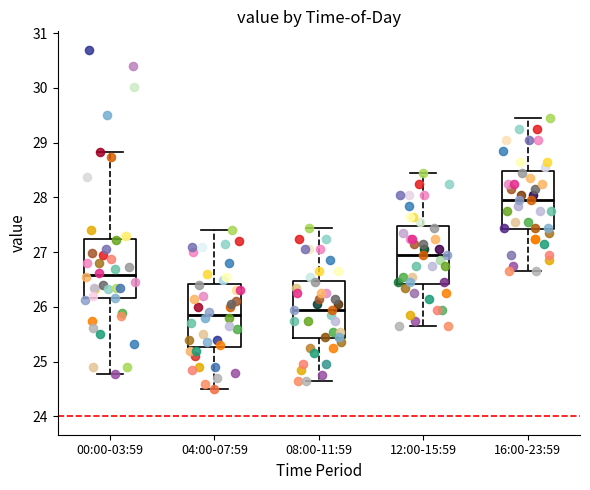

Reading left to right, transcribe this box plot: for each box, give where its median line is, the range the box spans, and where its two whiskers end, as read against the y-axis. The values are not printed on the chart, so give them approximately, as read against the axis.

00:00-03:59: median 26.6, box 26.2 to 27.2, whiskers 24.8 to 28.8
04:00-07:59: median 25.9, box 25.3 to 26.4, whiskers 24.5 to 27.4
08:00-11:59: median 26.0, box 25.4 to 26.5, whiskers 24.7 to 27.5
12:00-15:59: median 27.0, box 26.4 to 27.5, whiskers 25.7 to 28.5
16:00-23:59: median 28.0, box 27.4 to 28.5, whiskers 26.7 to 29.5